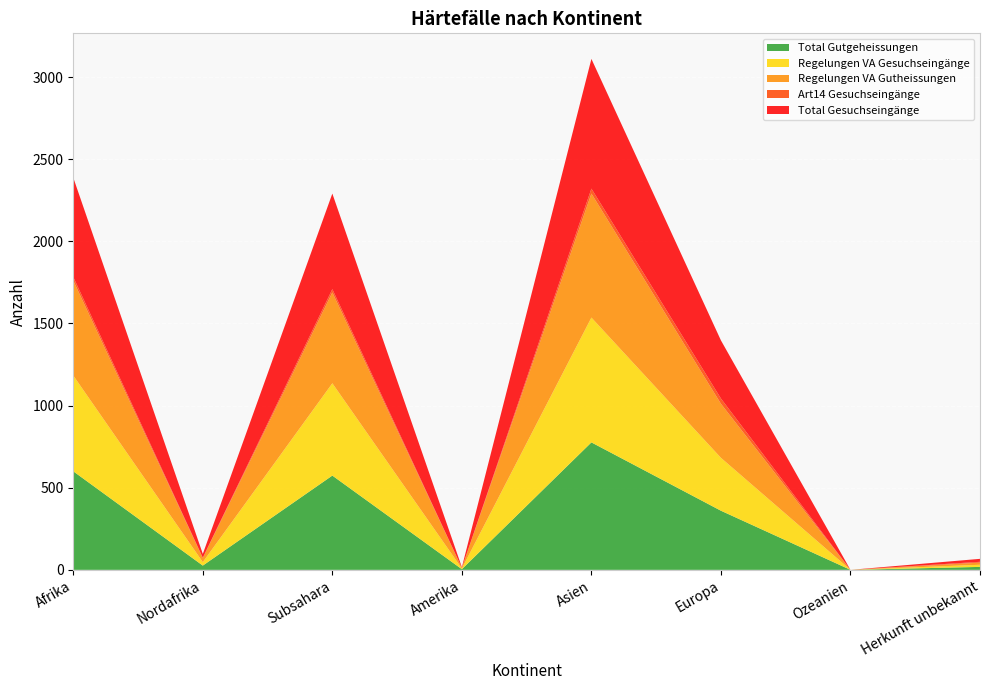

Reading right to left, list all the values displayed in this chart.

Total Gutgeheissungen: Herkunft unbekannt=18	Ozeanien=0	Europa=360	Asien=776	Amerika=4	Subsahara=574	Nordafrika=26	Afrika=600
Regelungen VA Gesuchseingänge: Herkunft unbekannt=13	Ozeanien=0	Europa=322	Asien=760	Amerika=4	Subsahara=562	Nordafrika=21	Afrika=583
Regelungen VA Gutheissungen: Herkunft unbekannt=13	Ozeanien=0	Europa=329	Asien=755	Amerika=4	Subsahara=553	Nordafrika=25	Afrika=578
Art14 Gesuchseingänge: Herkunft unbekannt=5	Ozeanien=0	Europa=32	Asien=30	Amerika=0	Subsahara=20	Nordafrika=2	Afrika=22
Total Gesuchseingänge: Herkunft unbekannt=18	Ozeanien=0	Europa=354	Asien=790	Amerika=4	Subsahara=582	Nordafrika=23	Afrika=605